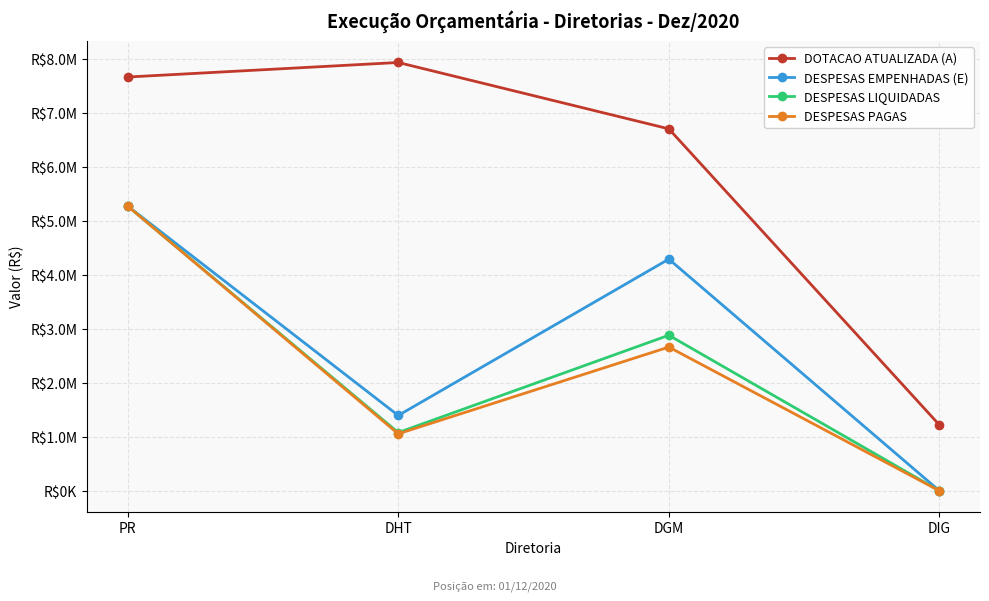

Is it true that DESPESAS PAGAS equals 710290.4 at DGM?

False